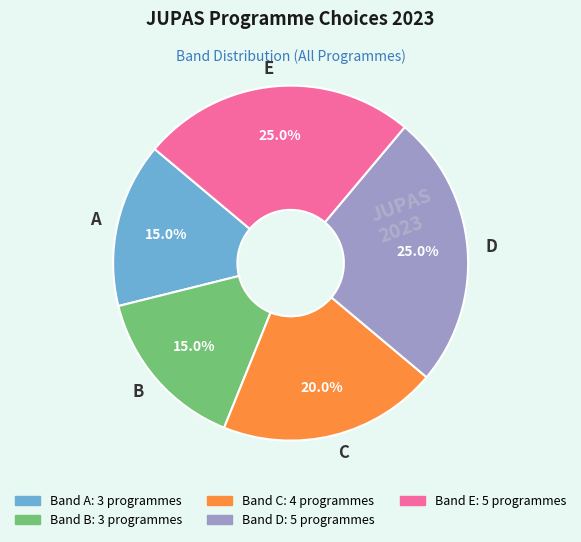

How many slices are in this pie chart?

5